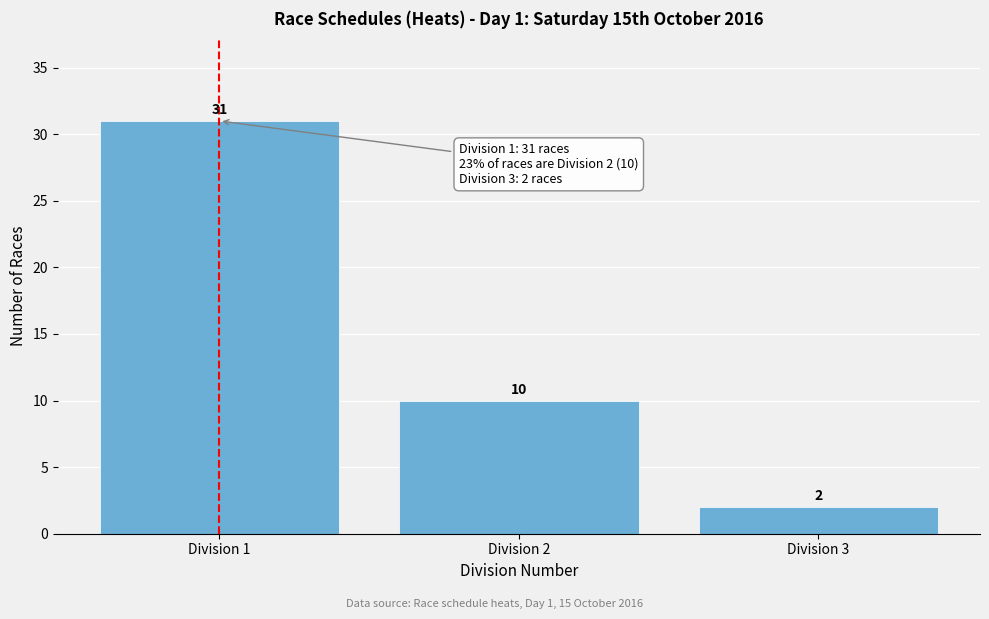

Reading left to right, transcribe this chart: for each bar, give the range it covers on the x-axis and its height.

0.5 to 1.5: 31
1.5 to 2.5: 10
2.5 to 3.5: 2